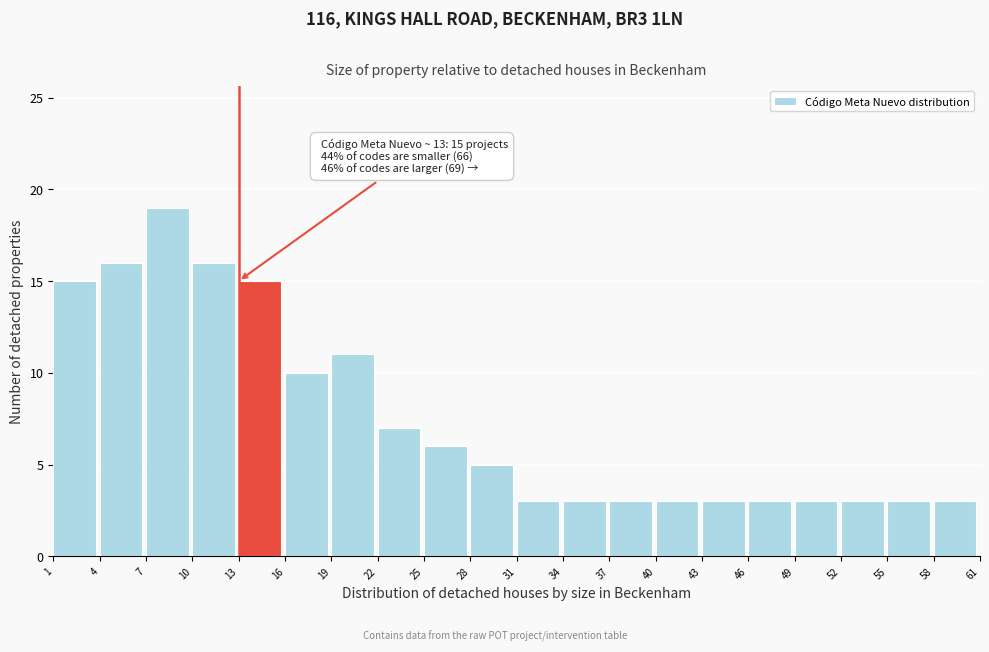

Which range on the x-axis has the tallest bar?

7 to 10